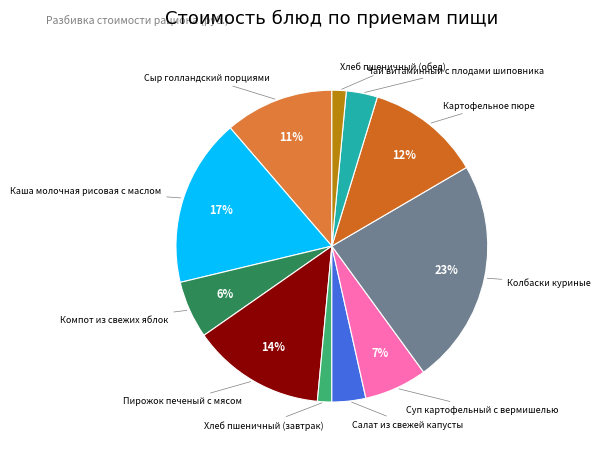

Which category has the biggest portion of the pie?

Колбаски куриные